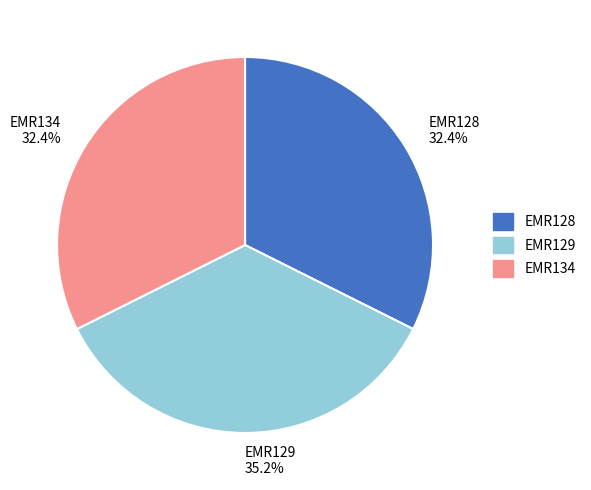

Count the number of slices in the pie.

3